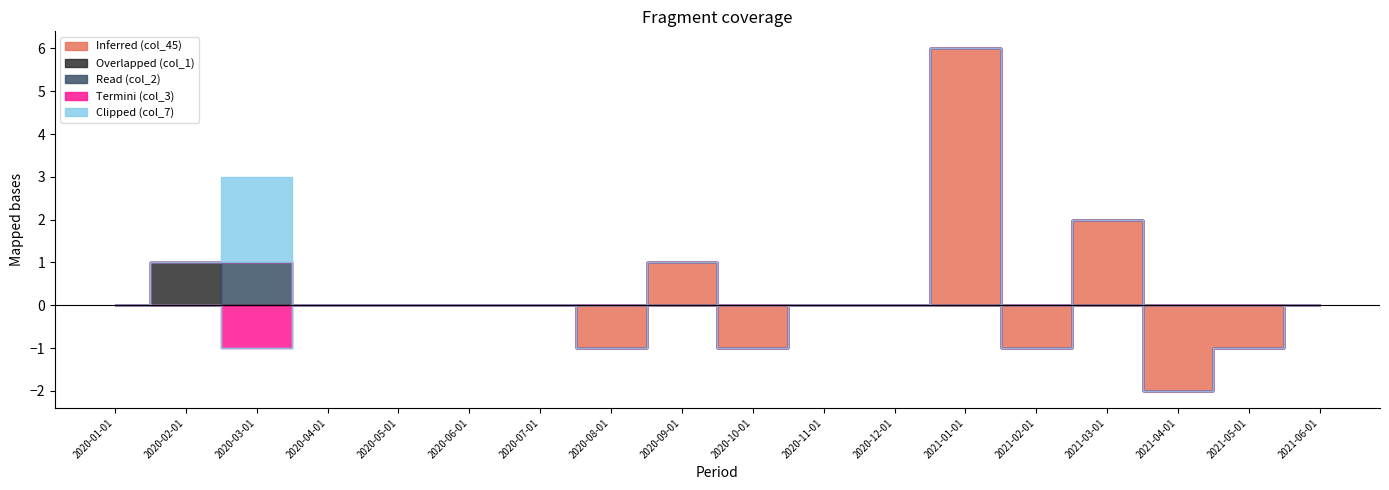

Reading left to right, extract all data points from this chart.

Inferred (col_45): 2020-01-01=0	2020-02-01=0	2020-03-01=0	2020-04-01=0	2020-05-01=0	2020-06-01=0	2020-07-01=0	2020-08-01=-1	2020-09-01=1	2020-10-01=-1	2020-11-01=0	2020-12-01=0	2021-01-01=6	2021-02-01=-1	2021-03-01=2	2021-04-01=-2	2021-05-01=-1	2021-06-01=0
Overlapped (col_1): 2020-01-01=0	2020-02-01=1	2020-03-01=0	2020-04-01=0	2020-05-01=0	2020-06-01=0	2020-07-01=0	2020-08-01=0	2020-09-01=0	2020-10-01=0	2020-11-01=0	2020-12-01=0	2021-01-01=0	2021-02-01=0	2021-03-01=0	2021-04-01=0	2021-05-01=0	2021-06-01=0
Read (col_2): 2020-01-01=0	2020-02-01=0	2020-03-01=1	2020-04-01=0	2020-05-01=0	2020-06-01=0	2020-07-01=0	2020-08-01=0	2020-09-01=0	2020-10-01=0	2020-11-01=0	2020-12-01=0	2021-01-01=0	2021-02-01=0	2021-03-01=0	2021-04-01=0	2021-05-01=0	2021-06-01=0
Termini (col_3): 2020-01-01=0	2020-02-01=0	2020-03-01=-1	2020-04-01=0	2020-05-01=0	2020-06-01=0	2020-07-01=0	2020-08-01=0	2020-09-01=0	2020-10-01=0	2020-11-01=0	2020-12-01=0	2021-01-01=0	2021-02-01=0	2021-03-01=0	2021-04-01=0	2021-05-01=0	2021-06-01=0
Clipped (col_7): 2020-01-01=0	2020-02-01=0	2020-03-01=2	2020-04-01=0	2020-05-01=0	2020-06-01=0	2020-07-01=0	2020-08-01=0	2020-09-01=0	2020-10-01=0	2020-11-01=0	2020-12-01=0	2021-01-01=0	2021-02-01=0	2021-03-01=0	2021-04-01=0	2021-05-01=0	2021-06-01=0